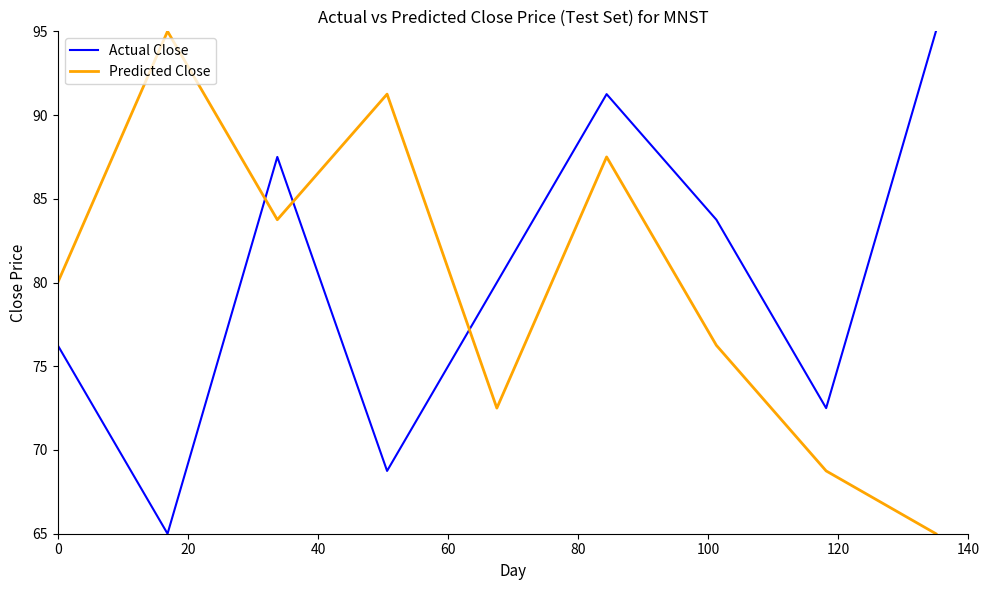

What is the maximum value for Actual Close?

95.0